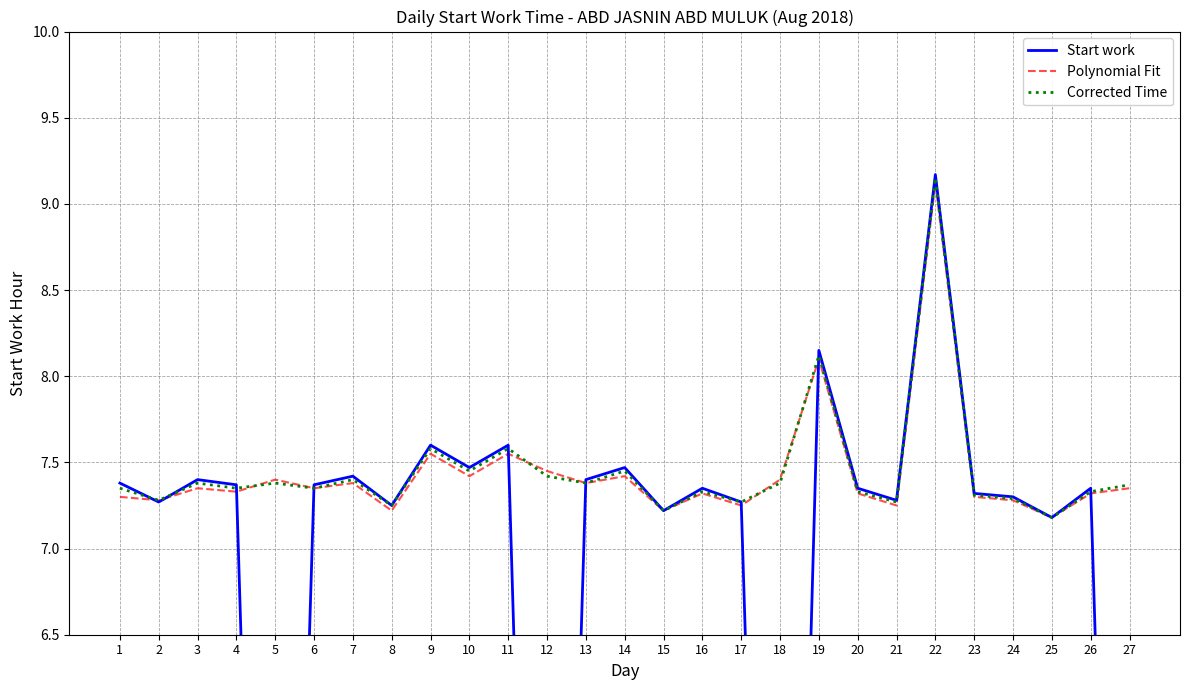

What is the difference between the maximum and second lowest values in the Polynomial Fit series?

1.9